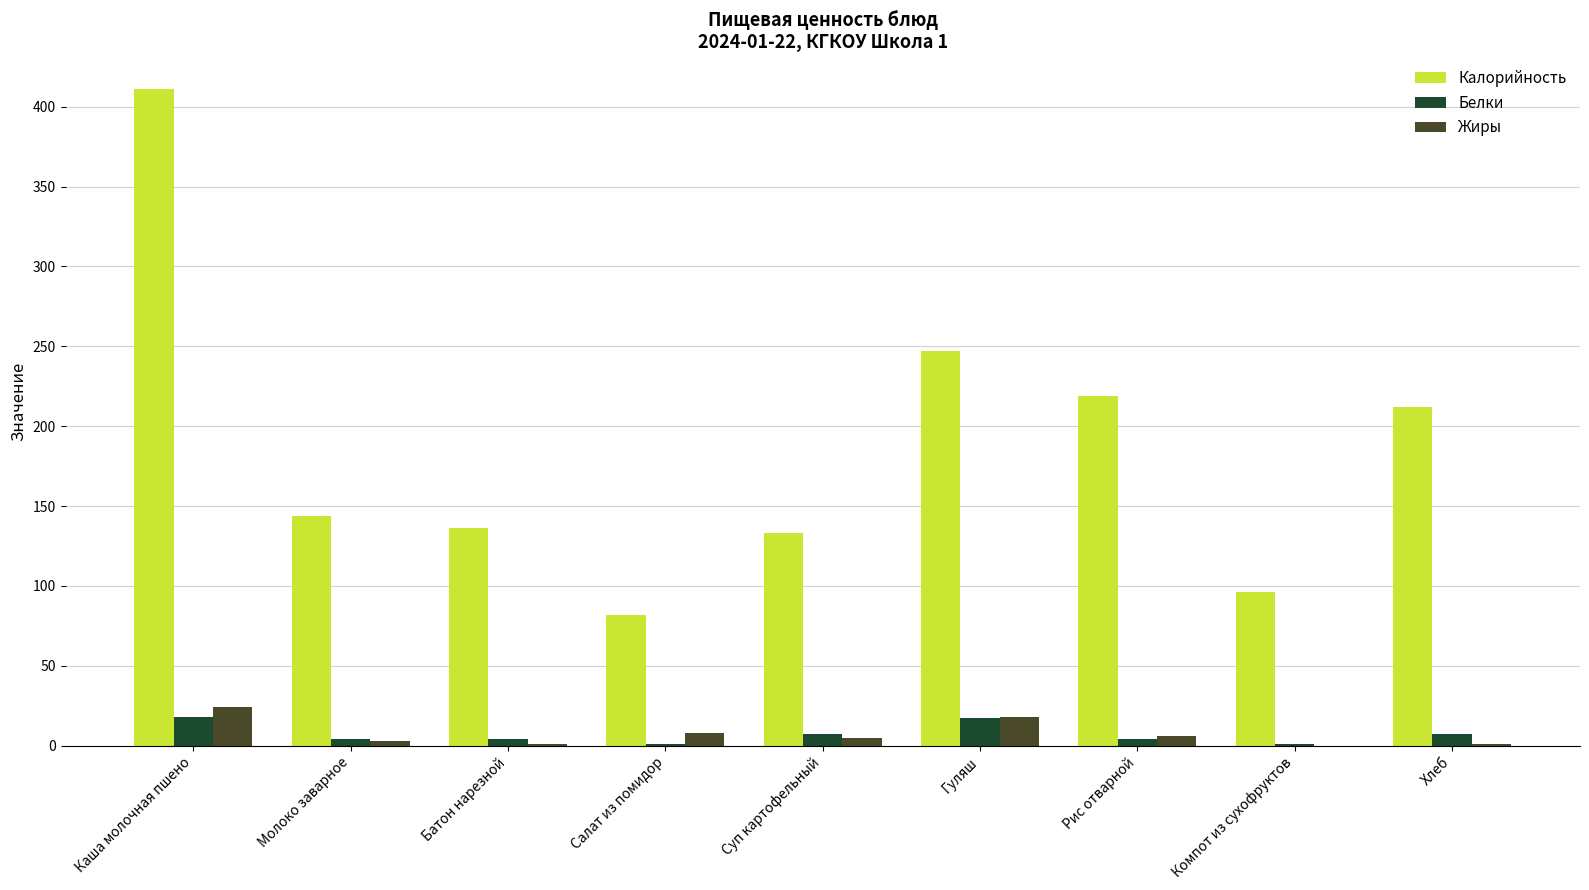

How many series are shown in this chart?

3